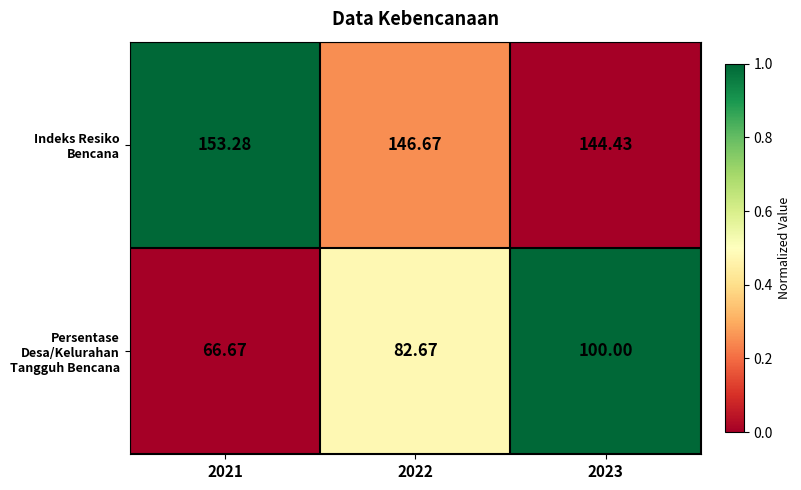

Rank the series by their maximum value, from lowest to highest.

Persentase Desa/Kelurahan Tangguh Bencana, Indeks Resiko Bencana